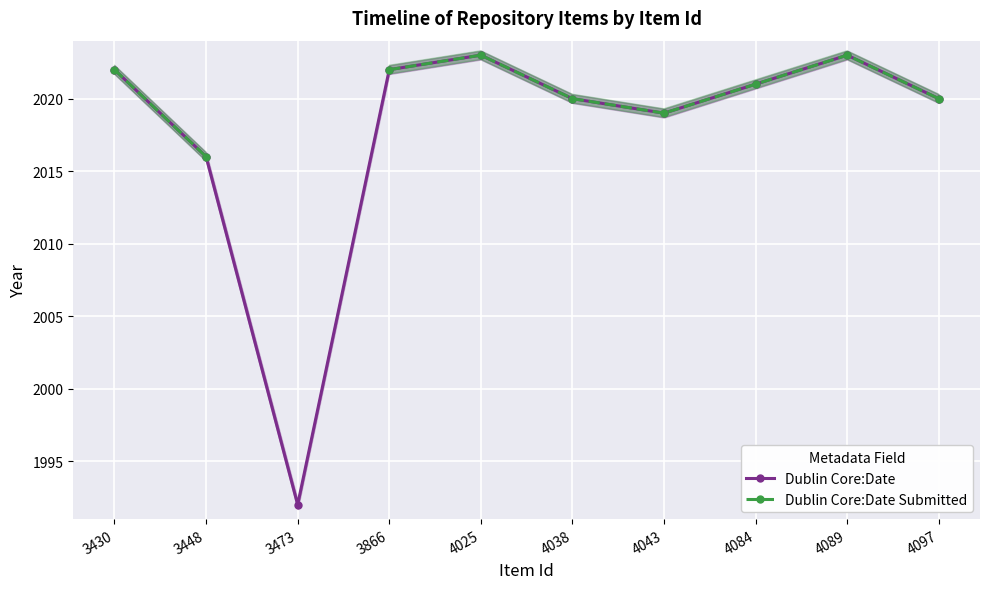

What is the sum of the Dublin Core:Date Submitted values at 4025 and 3448?

4039.0